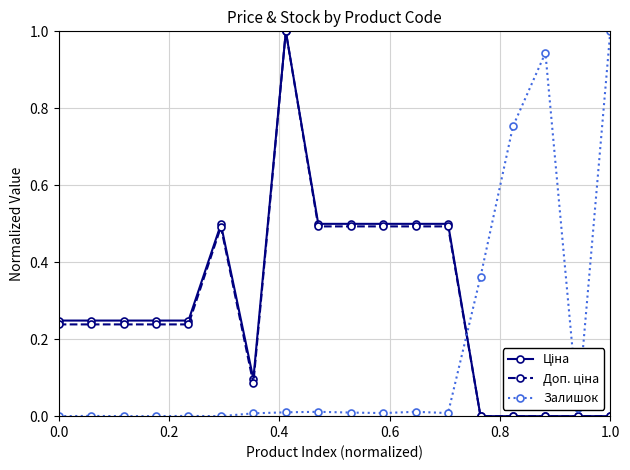

What is the maximum value for Залишок?

1.0